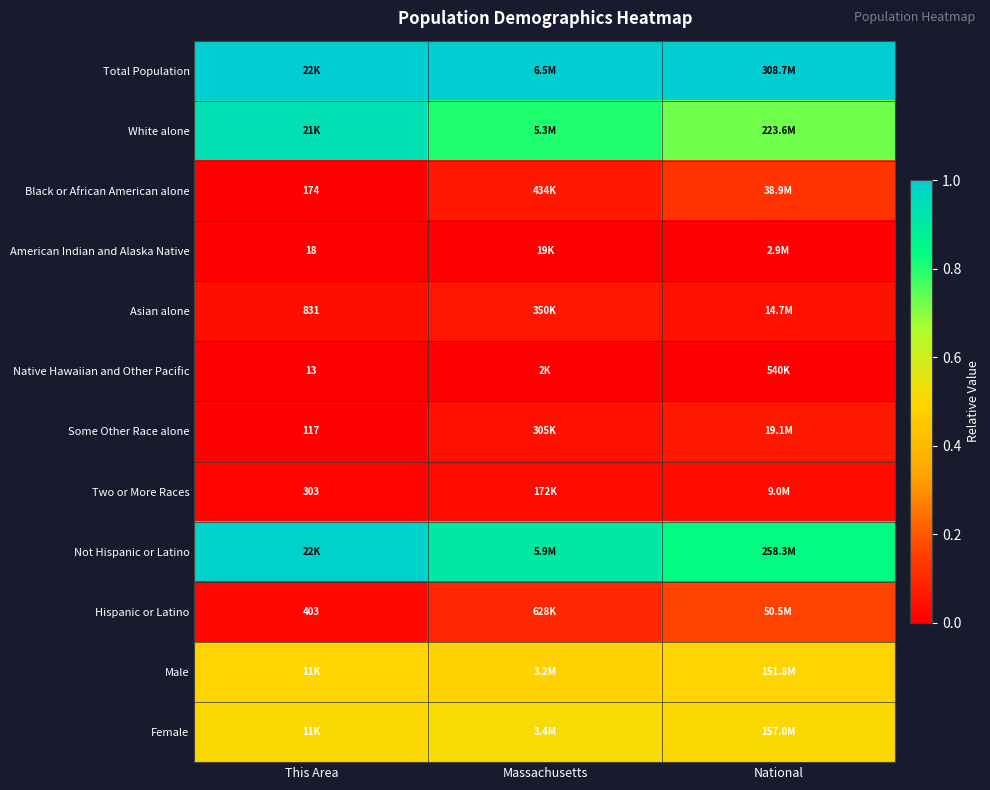

Between National and This Area, which is larger?

National